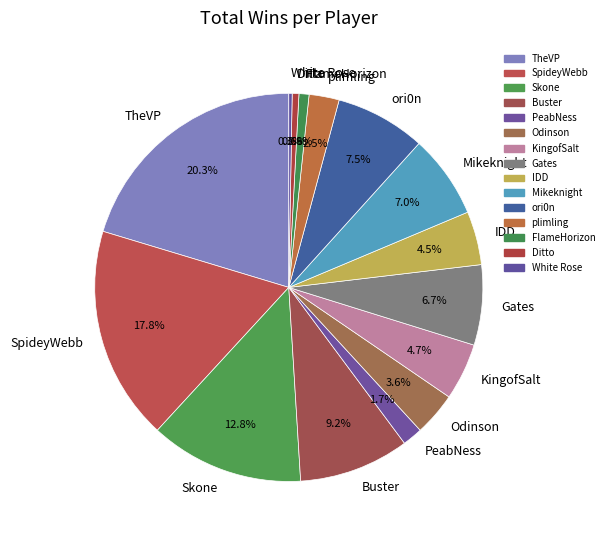

To the nearest percent, what percentage of the pie is Buster?

9%